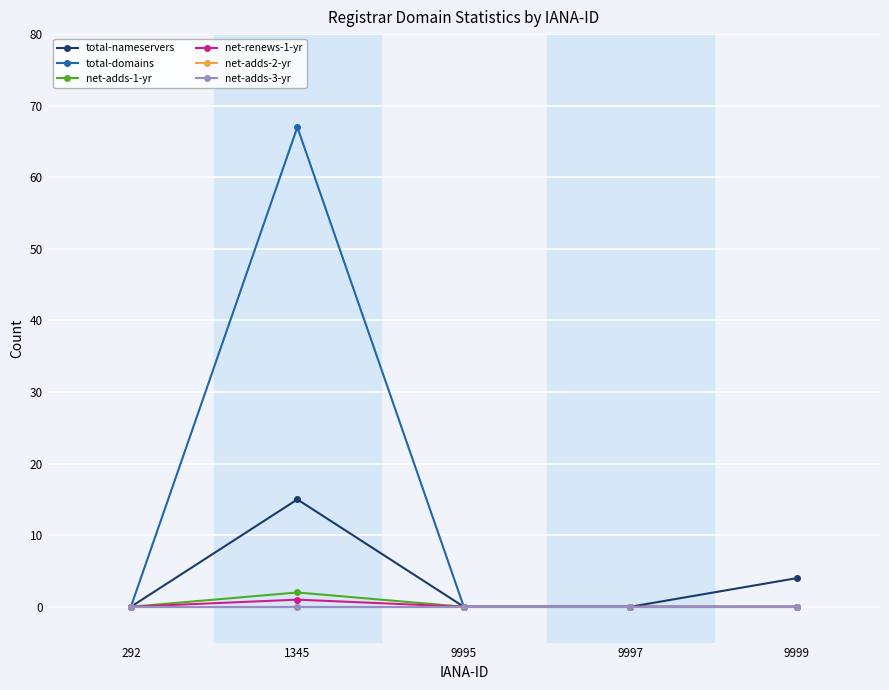

What are all the series names shown in the legend?

total-nameservers, total-domains, net-adds-1-yr, net-renews-1-yr, net-adds-2-yr, net-adds-3-yr